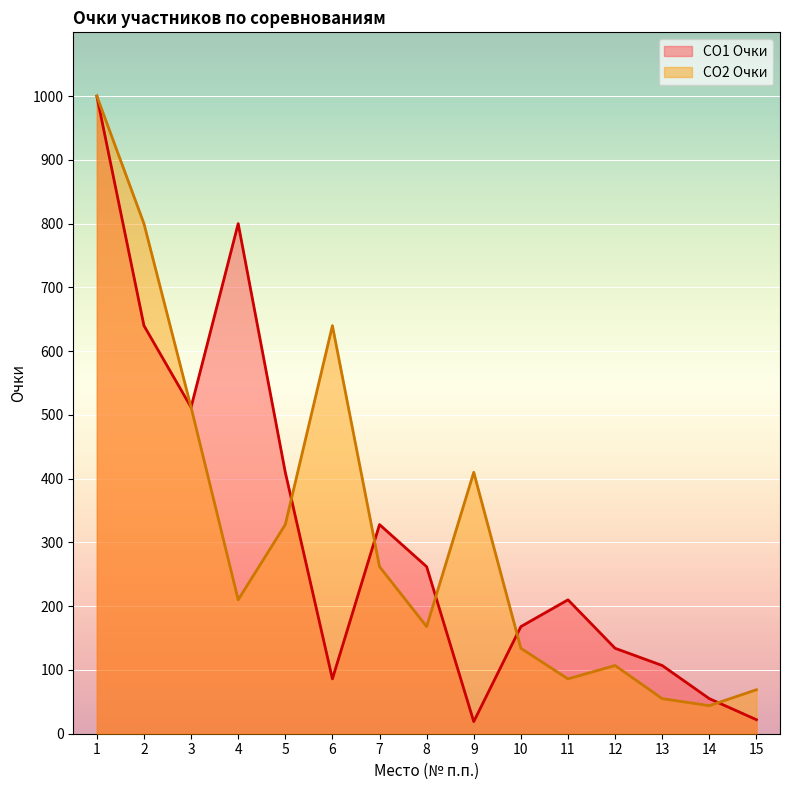

True or false: СО2 Очки has more than 2 points higher than both neighbors.

True